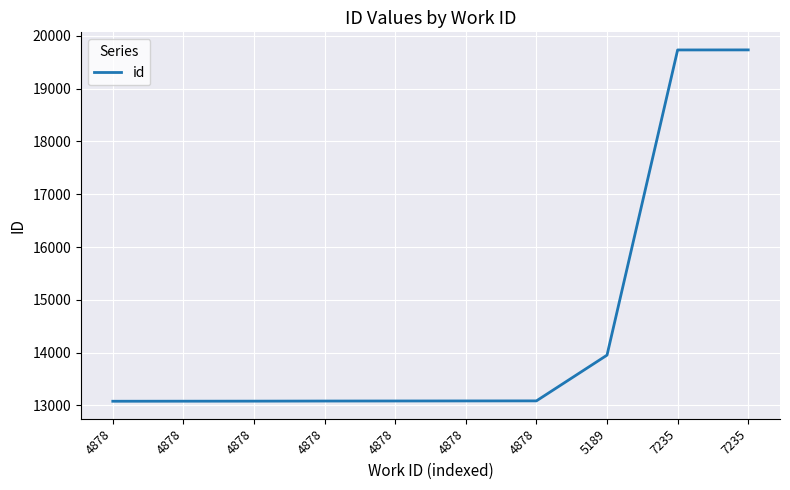

How many lines are shown in the chart?

1